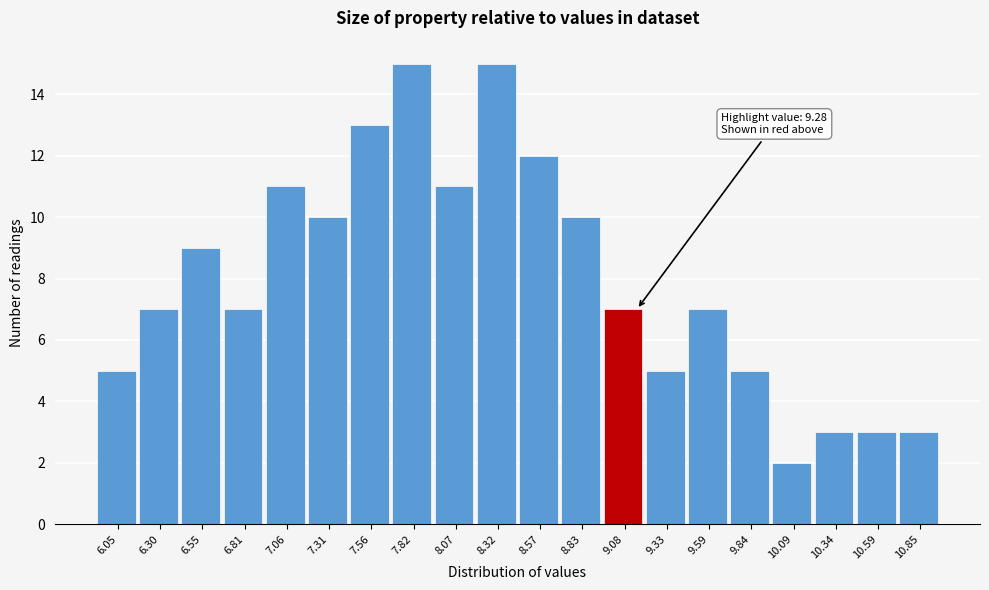

Reading left to right, list all the values displayed in this chart.

6.05=5	6.30=7	6.55=9	6.81=7	7.06=11	7.31=10	7.56=13	7.82=15	8.07=11	8.32=15	8.57=12	8.83=10	9.08=7	9.33=5	9.59=7	9.84=5	10.09=2	10.34=3	10.59=3	10.85=3